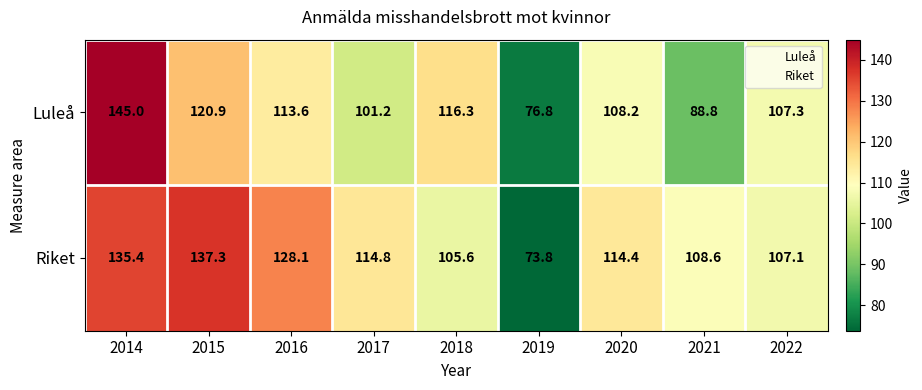

List the labels in order of Riket value, smallest first.

2019, 2018, 2022, 2021, 2020, 2017, 2016, 2014, 2015